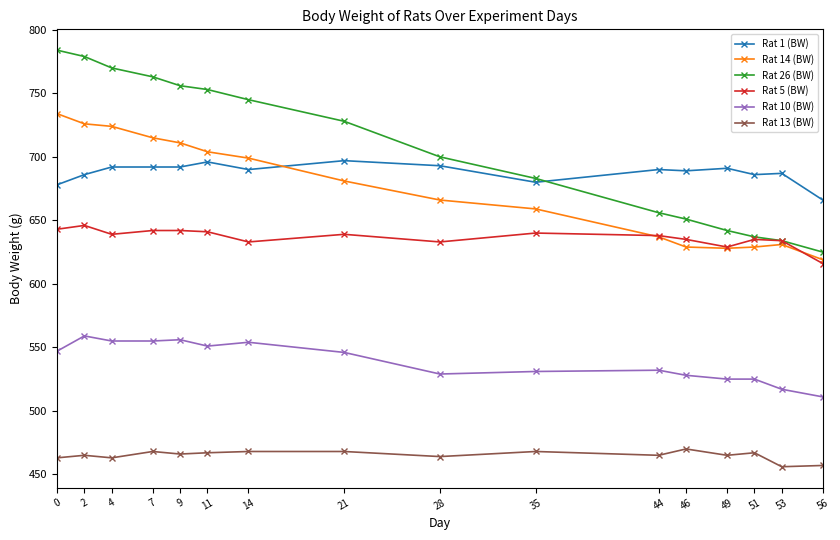

Between 7 and 51, which series saw the biggest shift?

Rat 26 (BW)